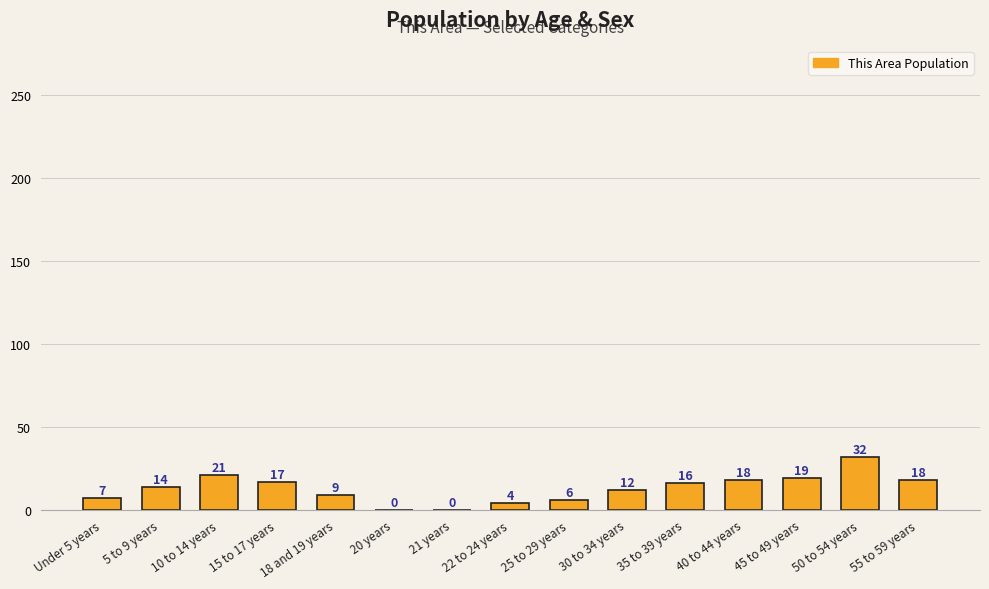

Where is the data nearest to the value 16?

35 to 39 years